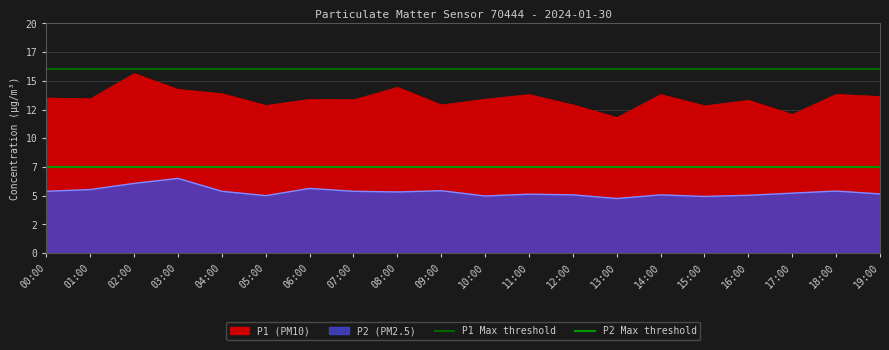

Which has a higher value, 01:00 or 00:00?

01:00